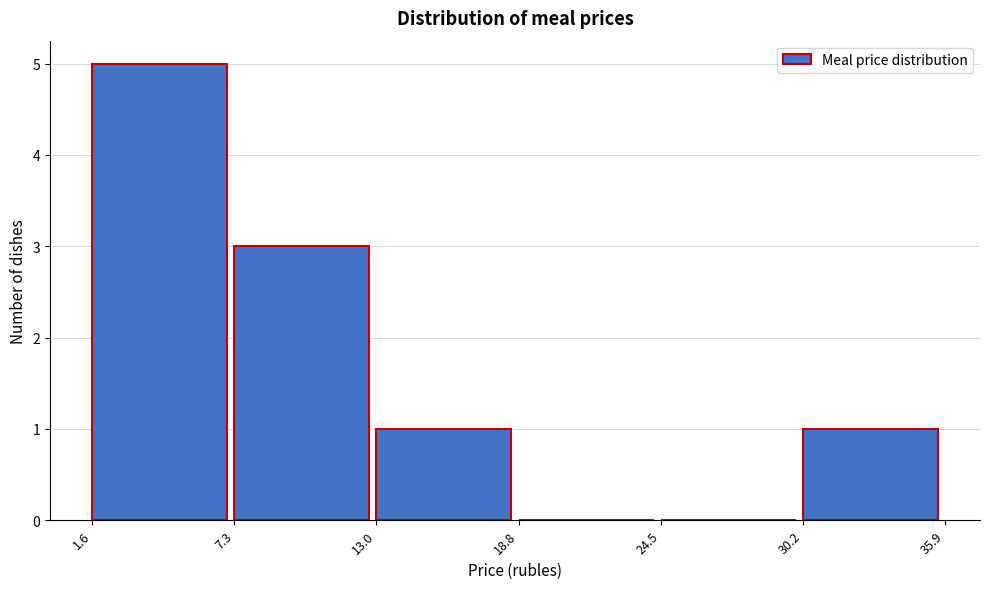

Which range on the x-axis has the tallest bar?

1.6 to 7.3